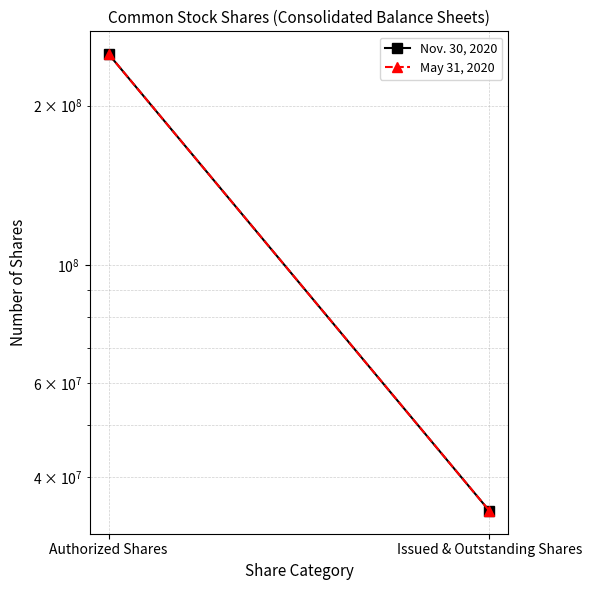

At which label is May 31, 2020 closest to 142250000?

Authorized Shares